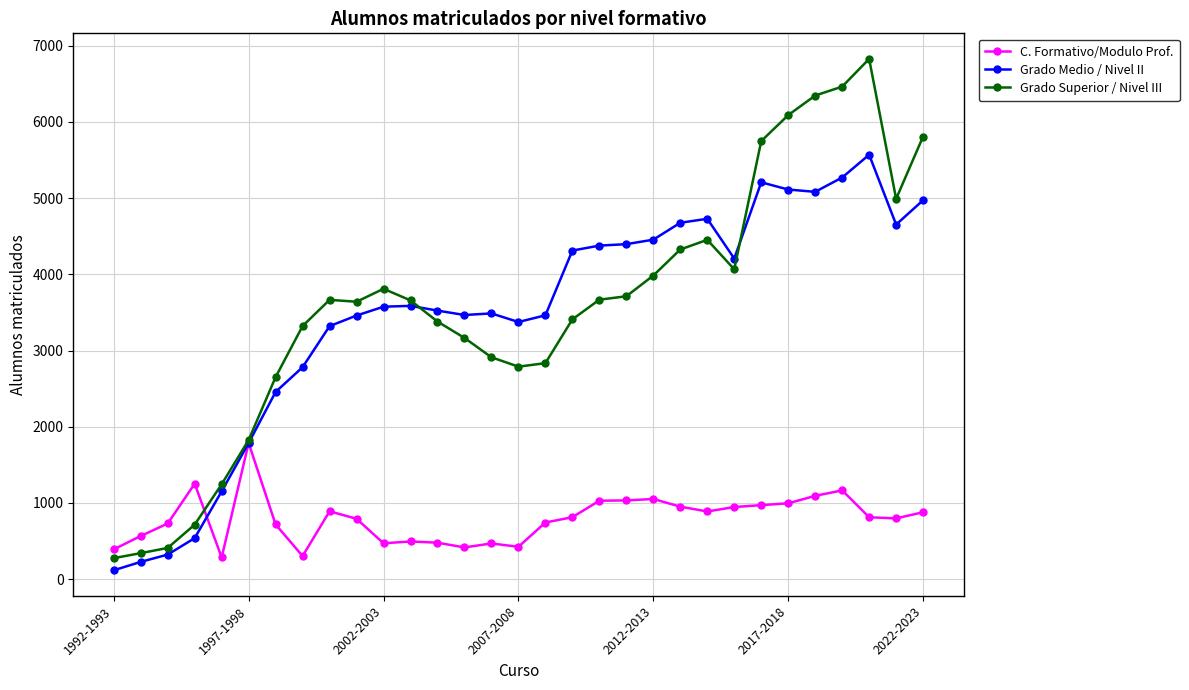

True or false: C. Formativo/Modulo Prof. and Grado Superior / Nivel III cross at least once.

True